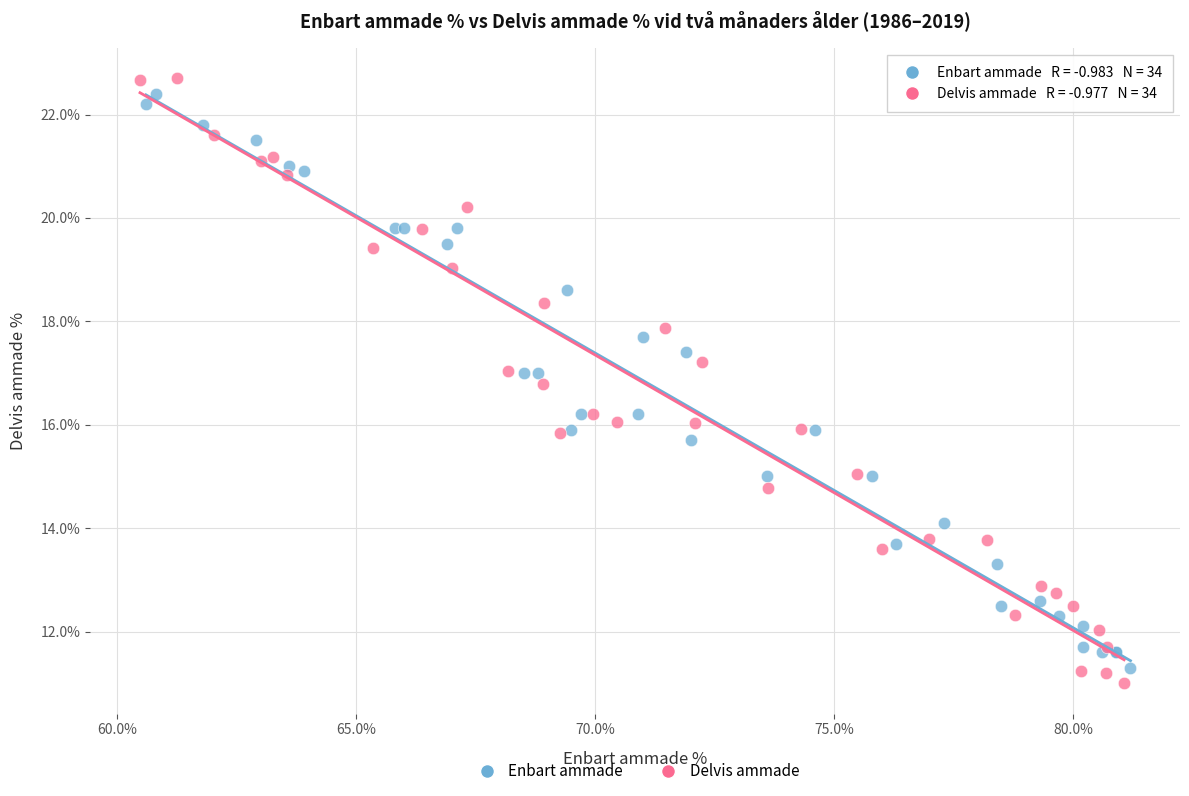

Which series has the largest Y range (max minus min)?

Delvis ammade